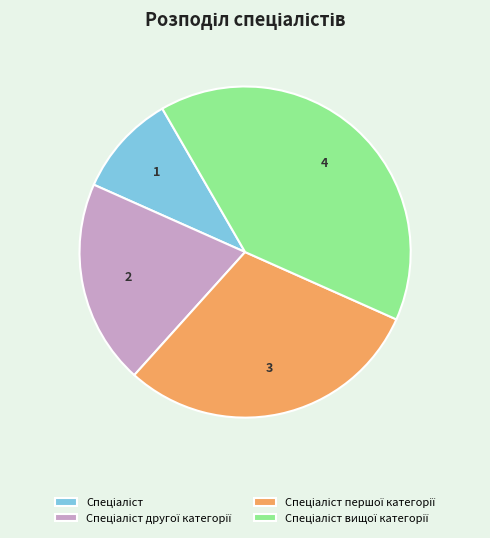

Does any single category account for the majority?

No